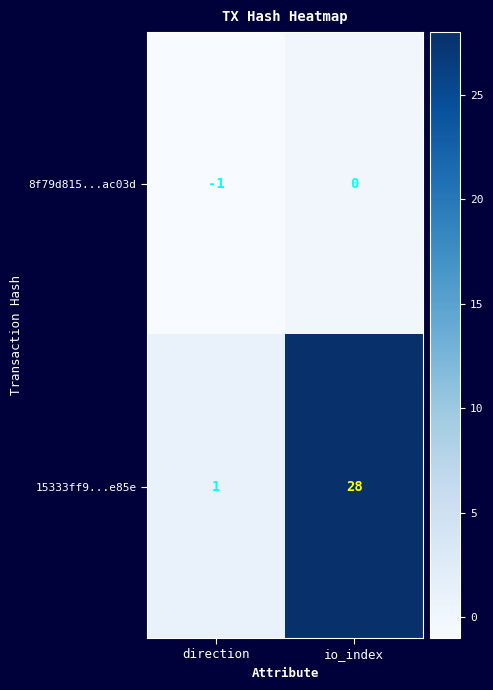

What is the spread (max minus min) of values at io_index?

28